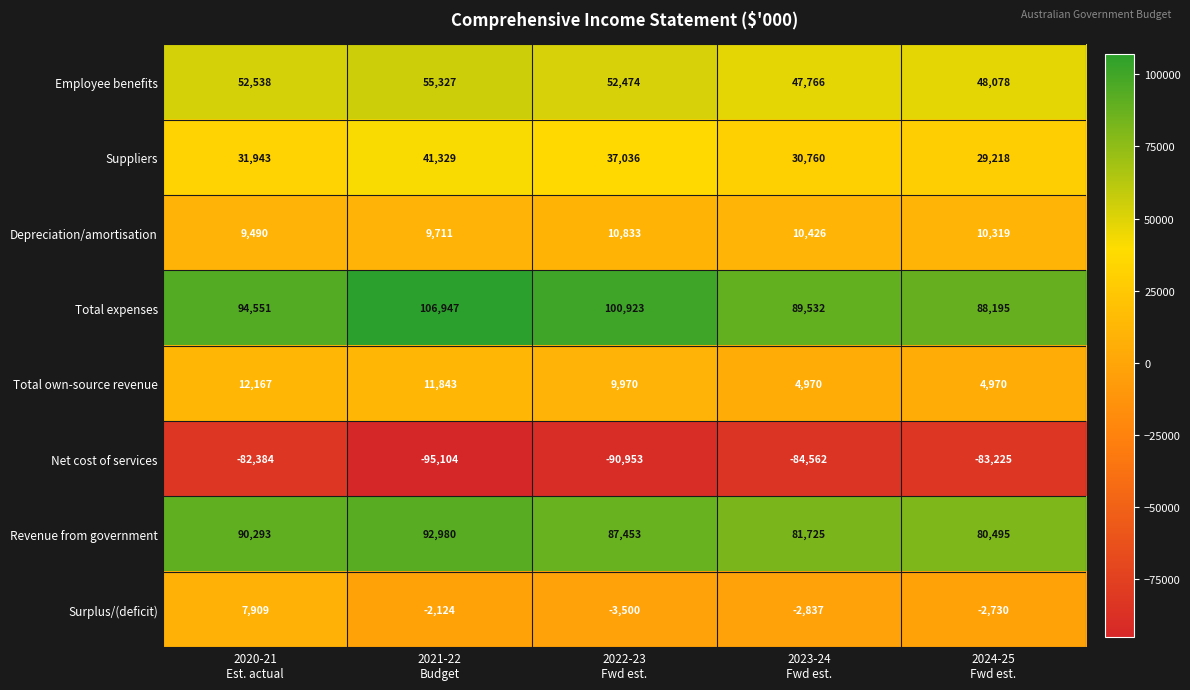

What is the difference between the maximum and minimum values in the Depreciation/amortisation series?

1343